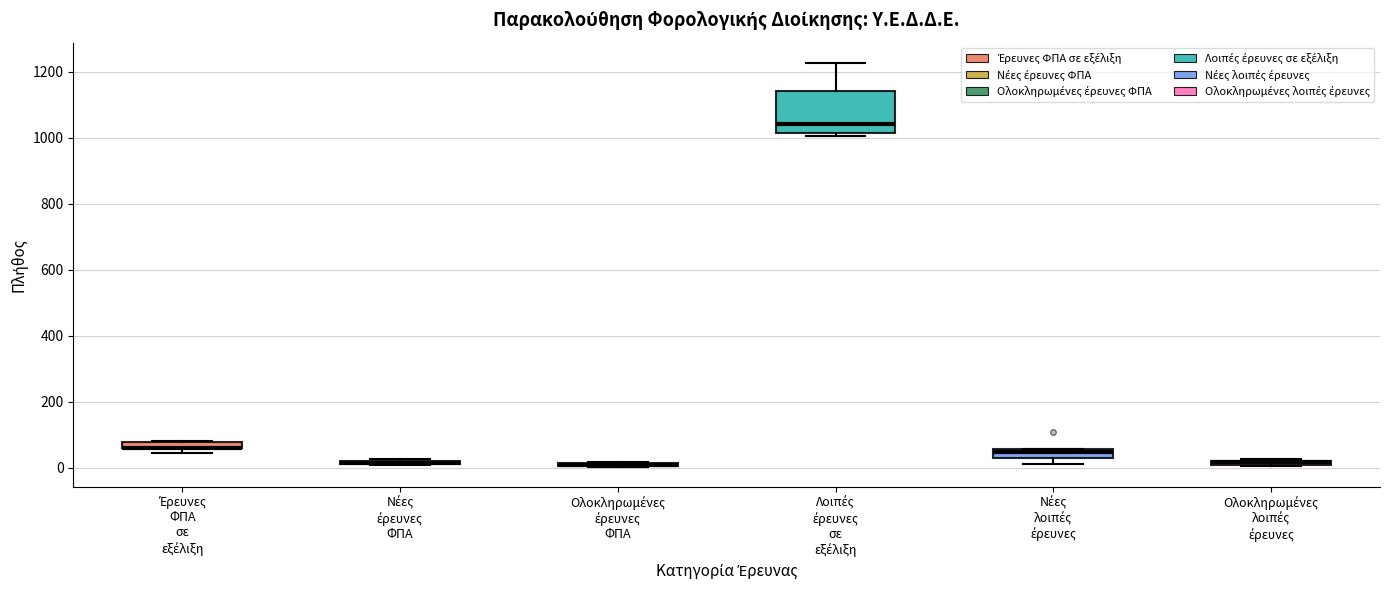

Comparing the boxes themselves (not the whiskers), which one is the tallest?

Λοιπές έρευνες σε εξέλιξη